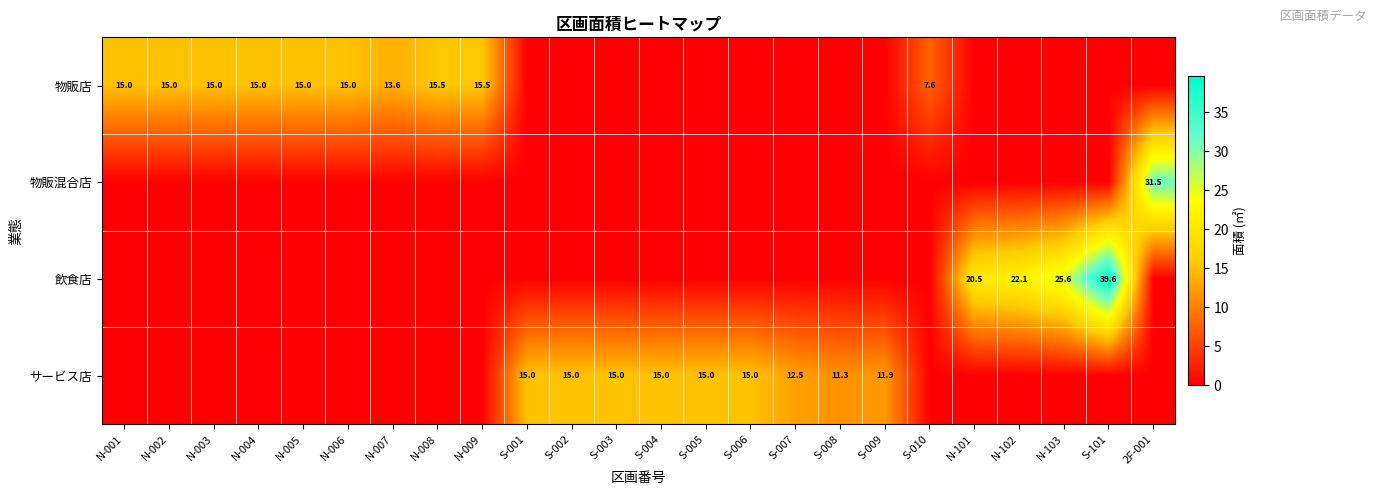

Is it true that サービス店 equals 15.0 at S-005?

True